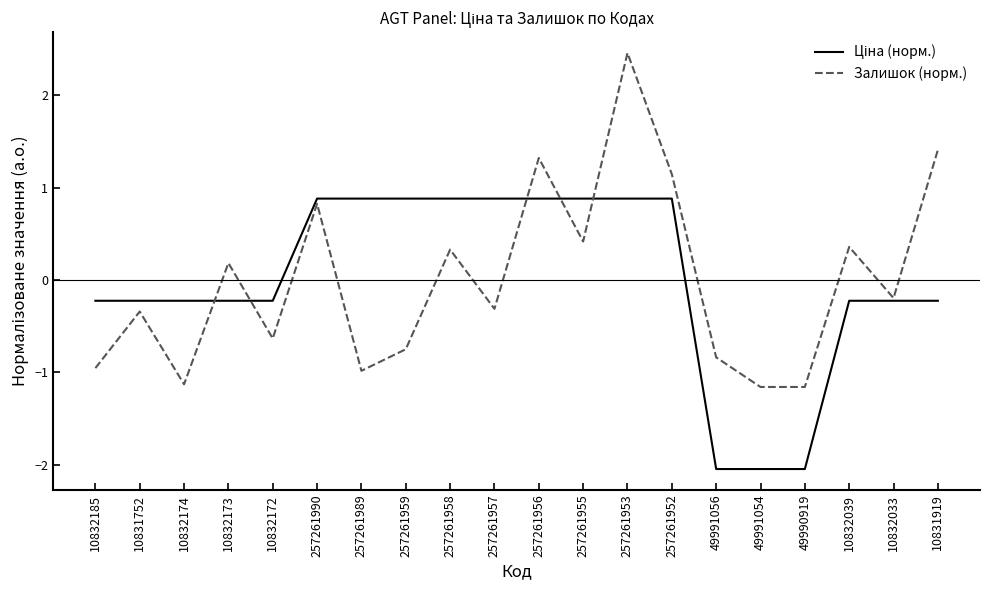

What is the total value across all series at 49991054?

-3.2